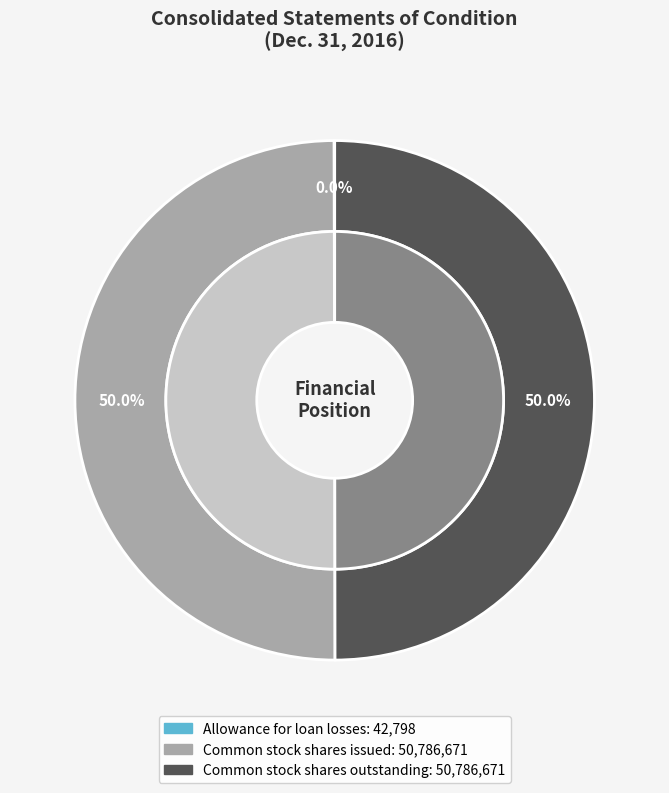

Count the number of slices in the pie.

3